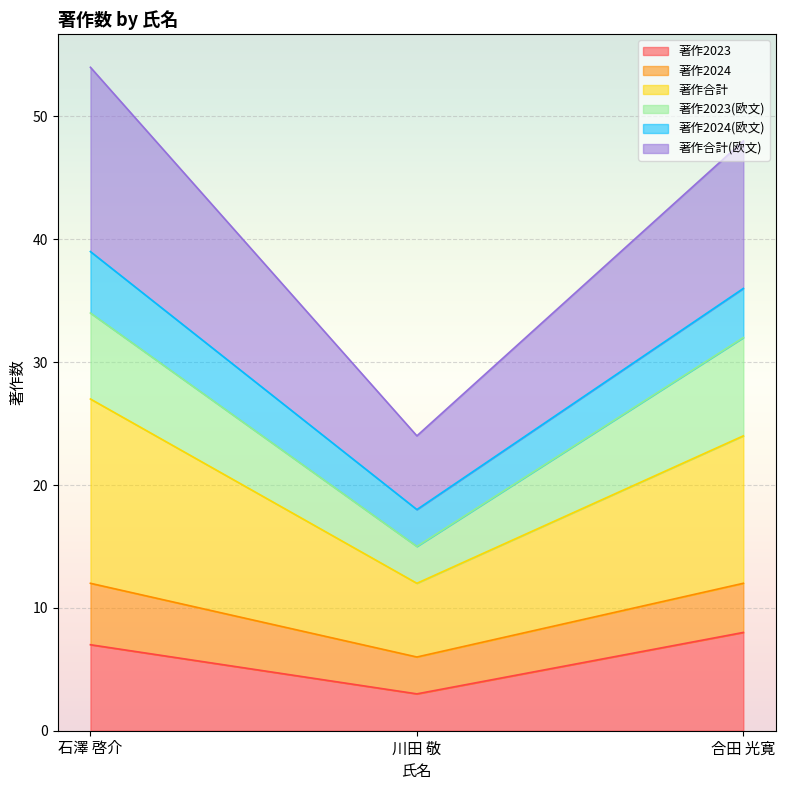

How many categories are shown in the chart?

3